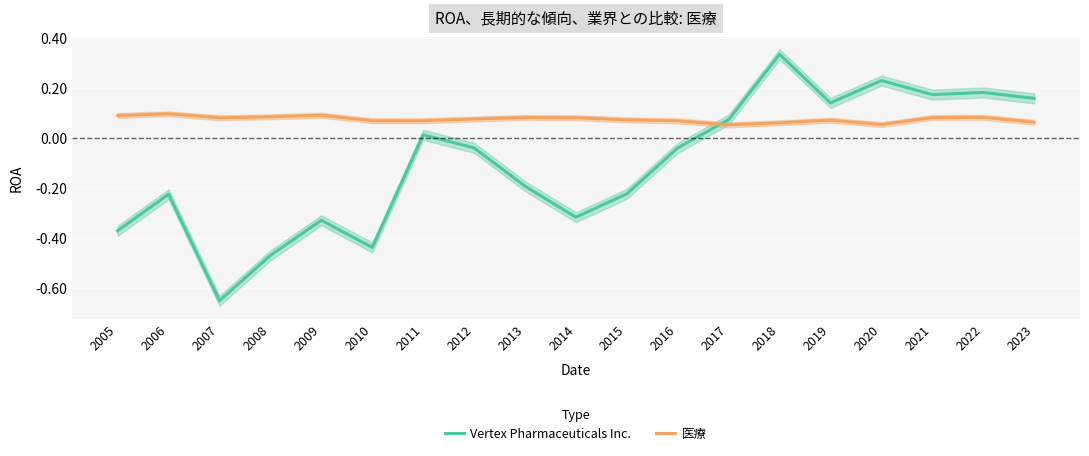

Which series has the largest range (max minus min)?

Vertex Pharmaceuticals Inc.